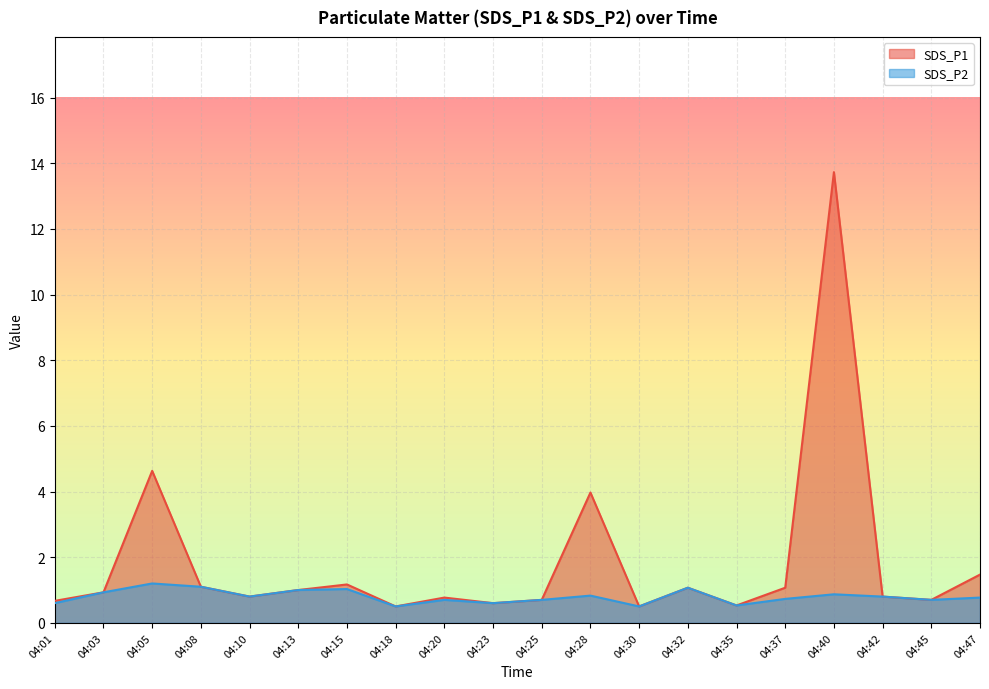

At which label does SDS_P2 reach its peak?

04:05